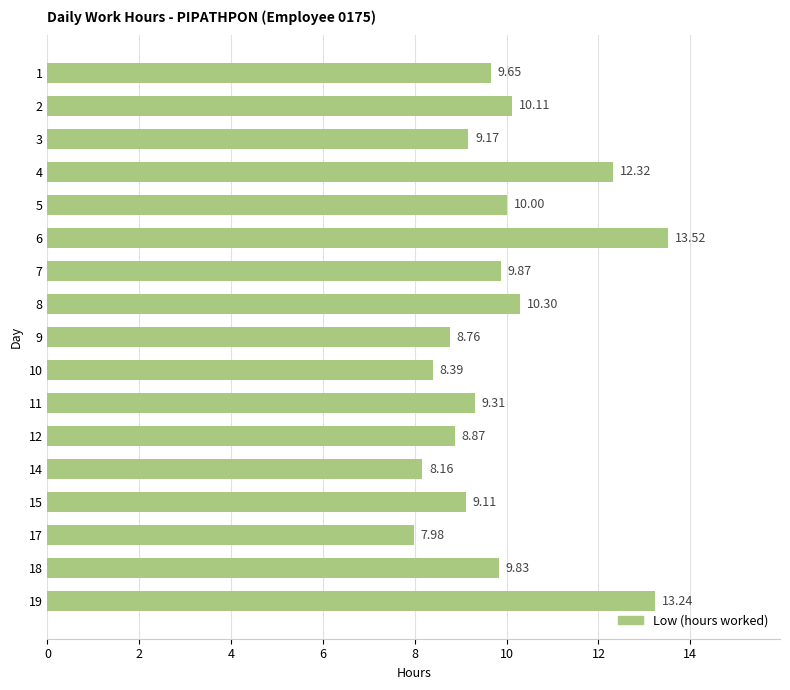

True or false: the data shows 12.2 at 12.

False